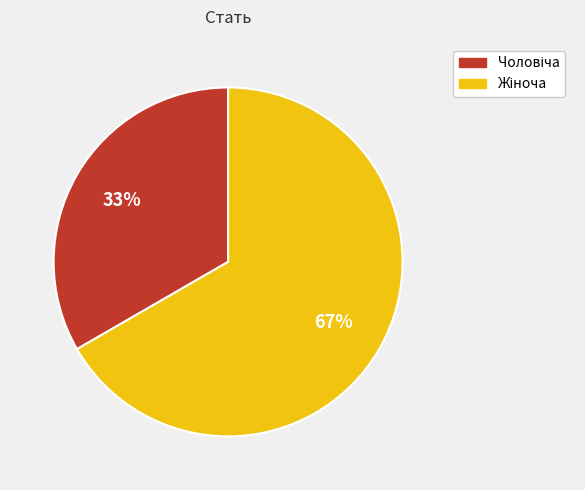

Is there any slice that represents more than half of the pie?

Yes